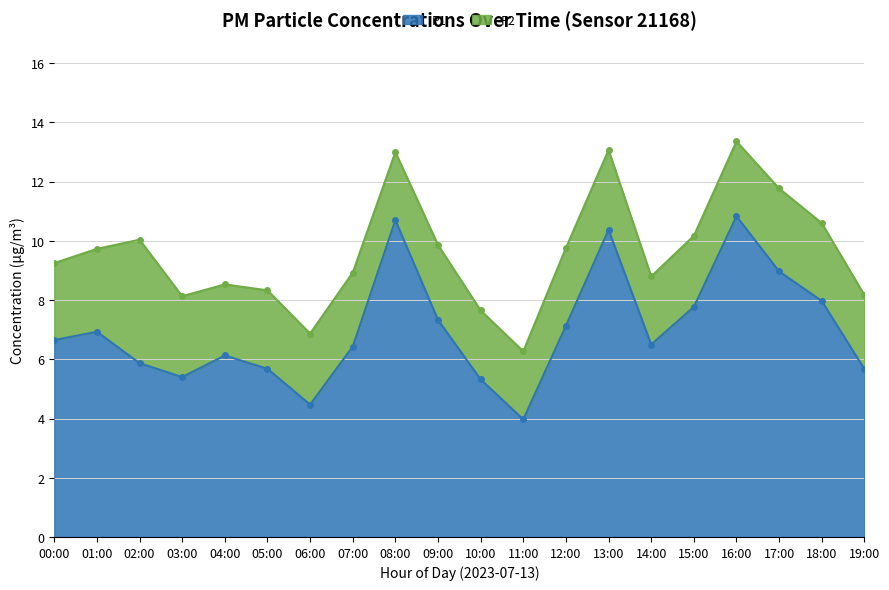

Which category has the lowest value across all series?

11:00